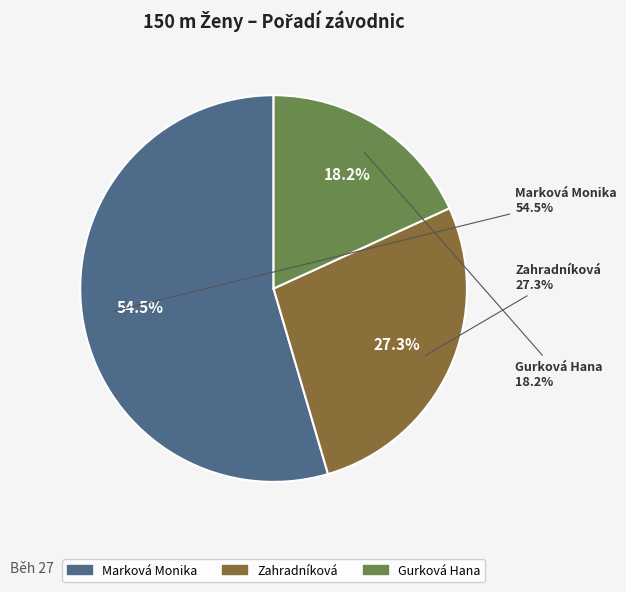

How many segments does this pie chart have?

3